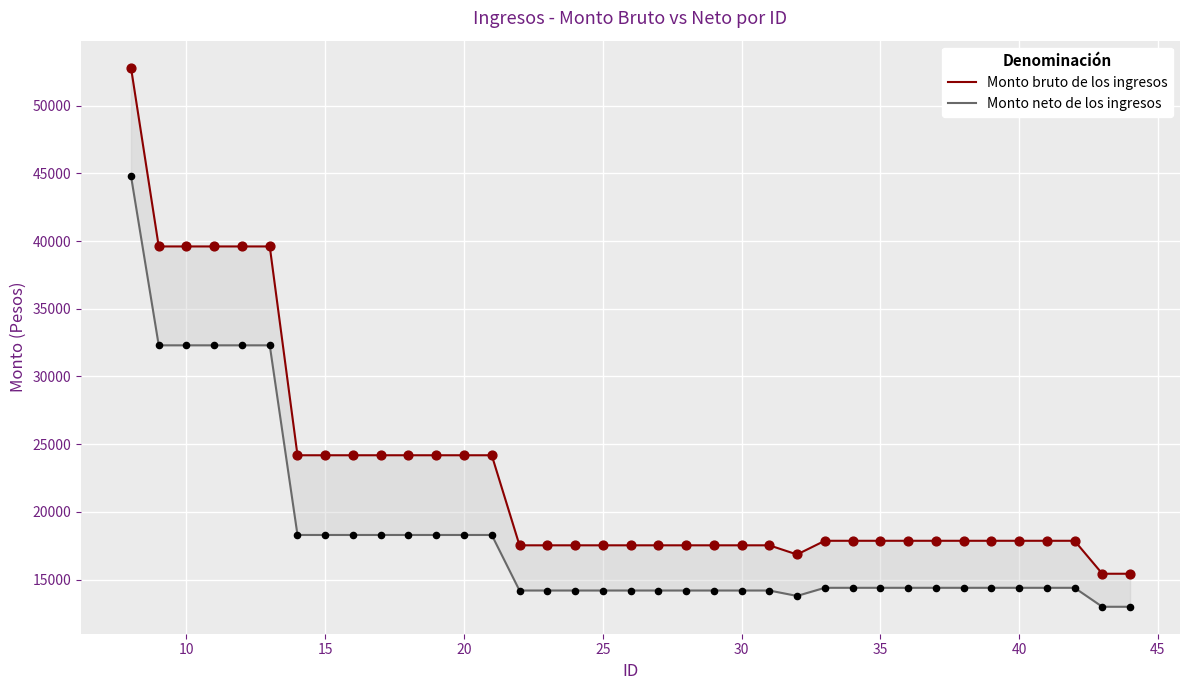

What are all the series names shown in the legend?

Monto bruto de los ingresos, Monto neto de los ingresos